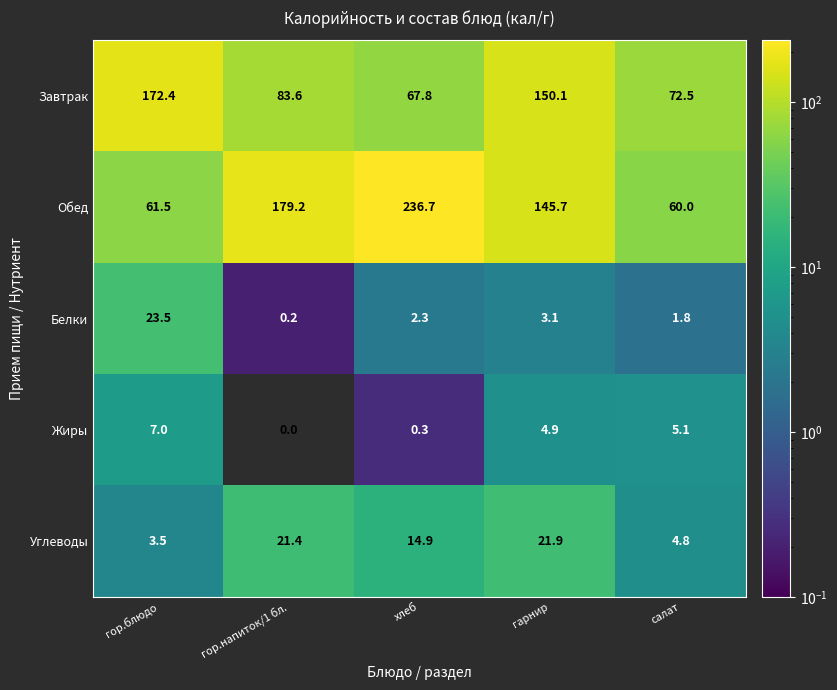

Reading left to right, list all the values displayed in this chart.

Завтрак: гор.блюдо=172.4	гор.напиток/1 бл.=83.6	хлеб=67.8	гарнир=150.1	салат=72.5
Обед: гор.блюдо=61.5	гор.напиток/1 бл.=179.2	хлеб=236.7	гарнир=145.7	салат=60.0
Белки: гор.блюдо=23.5	гор.напиток/1 бл.=0.2	хлеб=2.3	гарнир=3.1	салат=1.8
Жиры: гор.блюдо=7.0	гор.напиток/1 бл.=0.0	хлеб=0.3	гарнир=4.9	салат=5.1
Углеводы: гор.блюдо=3.5	гор.напиток/1 бл.=21.4	хлеб=14.9	гарнир=21.9	салат=4.8